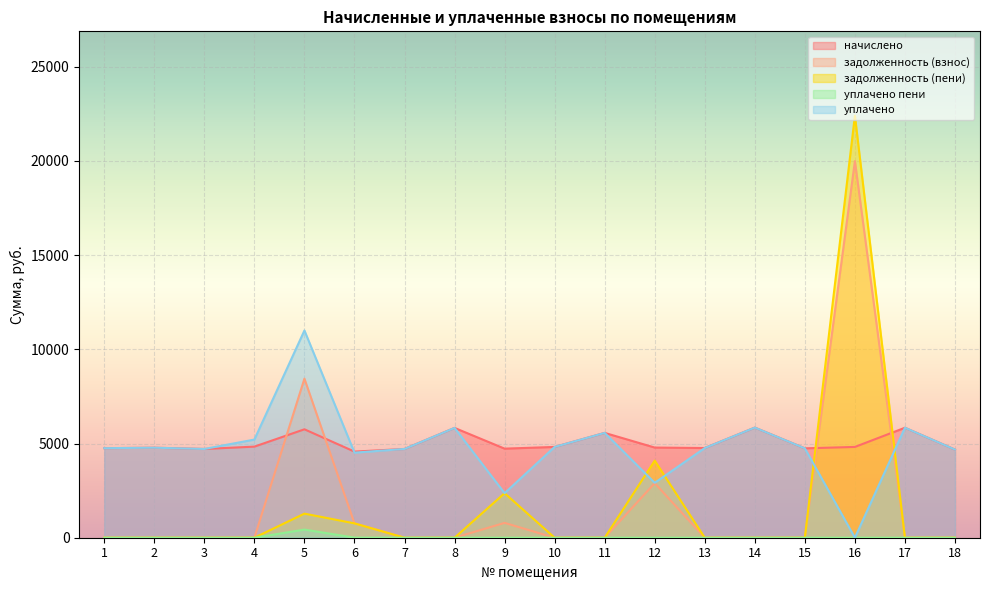

True or false: уплачено пени has a value of 0.0 at 2.

True